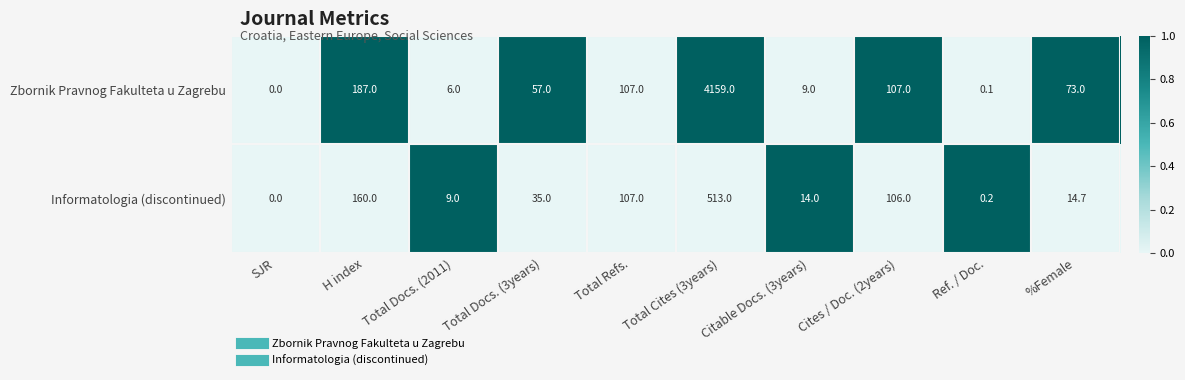

The value of Zbornik Pravnog Fakulteta u Zagrebu at Total Cites (3years) is 1207.9. True or false?

False